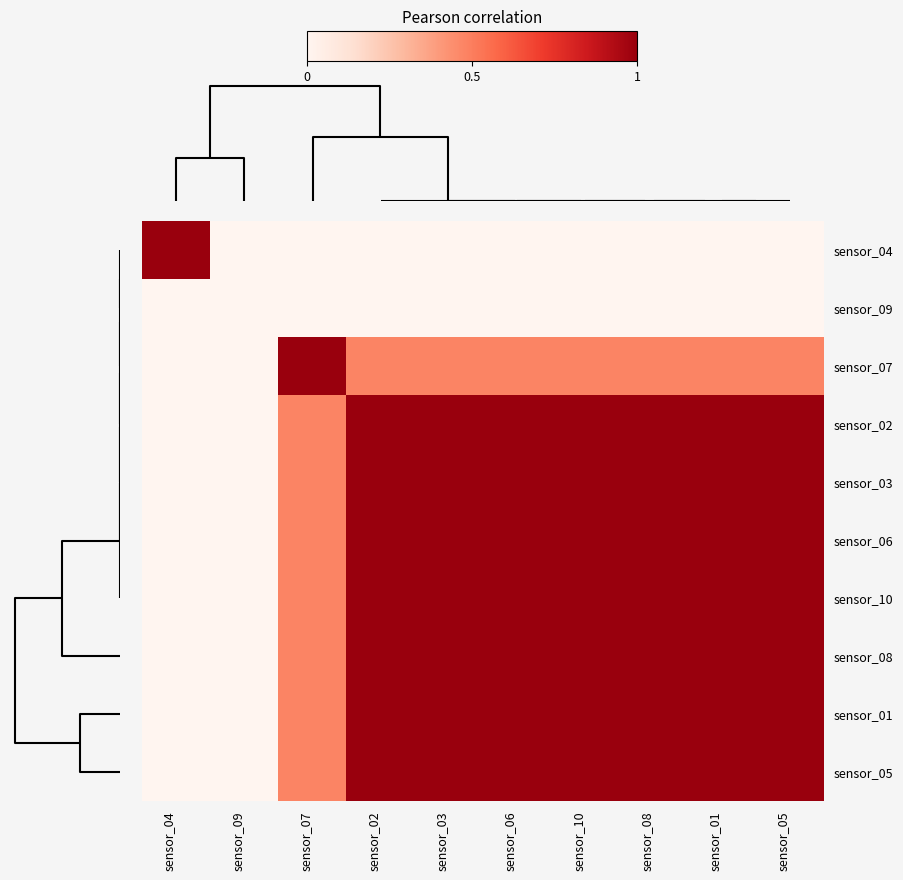

How many series are shown in this chart?

10